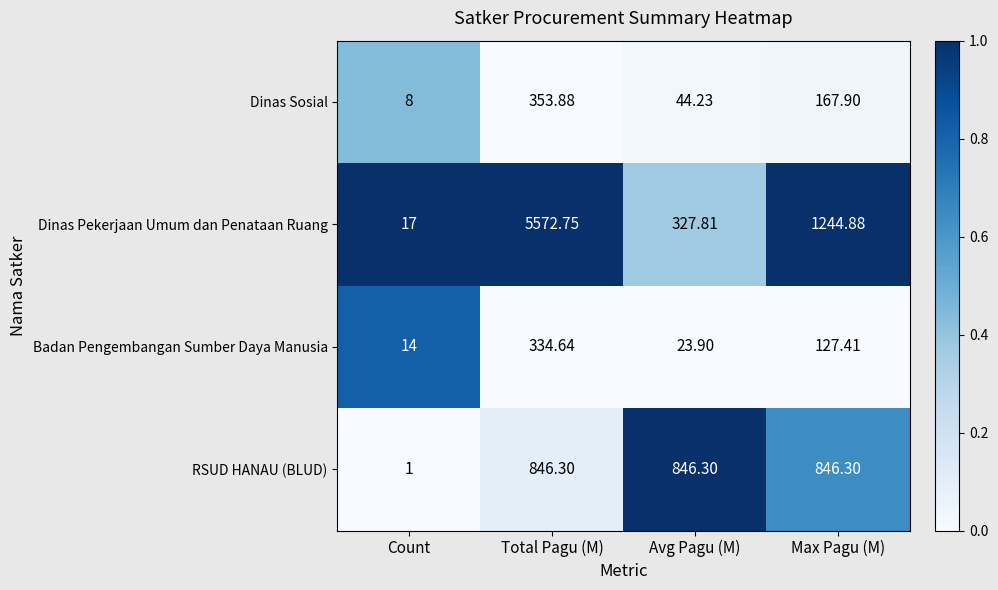

Which category has the highest value across all series?

Total Pagu (M)